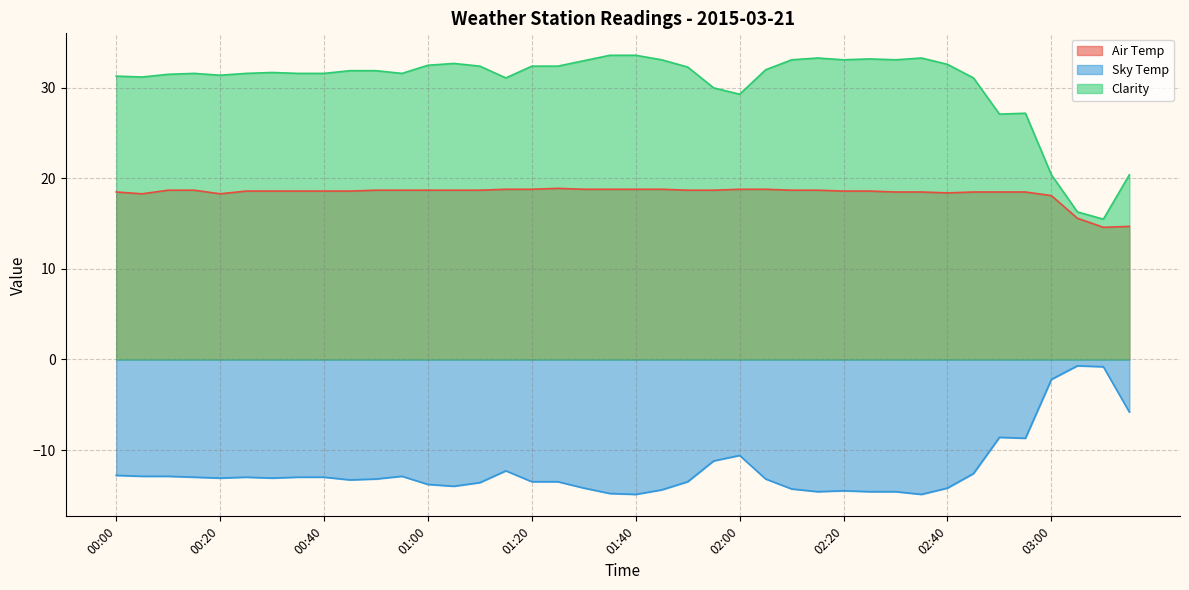

How many categories are shown in the chart?

40